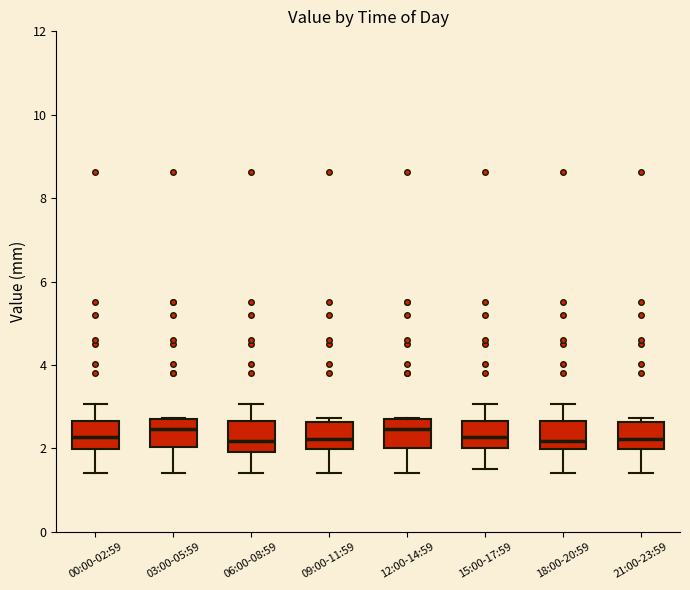

Where does the lower whisker of the box for 15:00-17:59 end on the y-axis? The values are not printed on the chart, so give them approximately, as read against the axis.

1.6